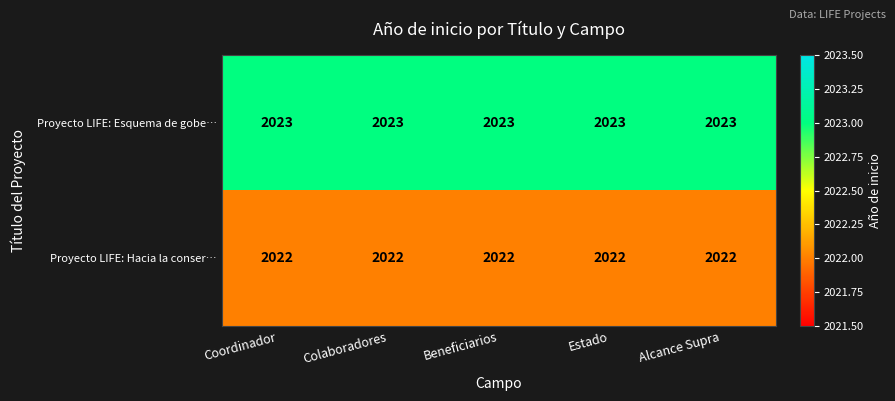

What is the greatest value displayed?

2023